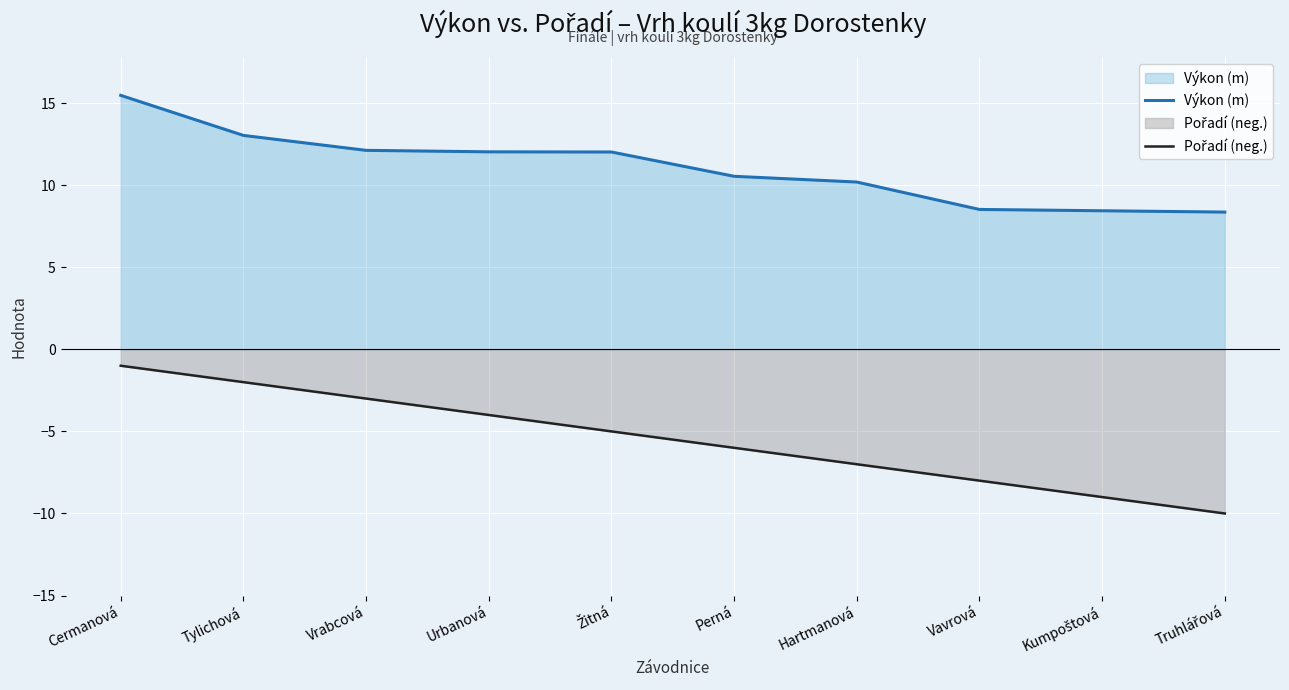

What is the label of the 2nd point from the right?

Kumpoštová